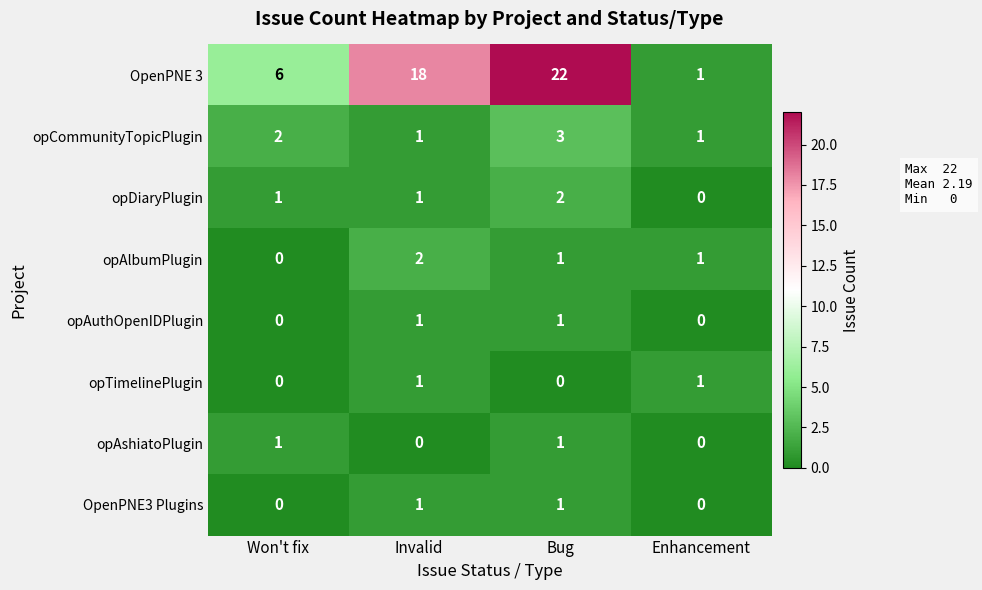

What is the total value across all series at Bug?

31